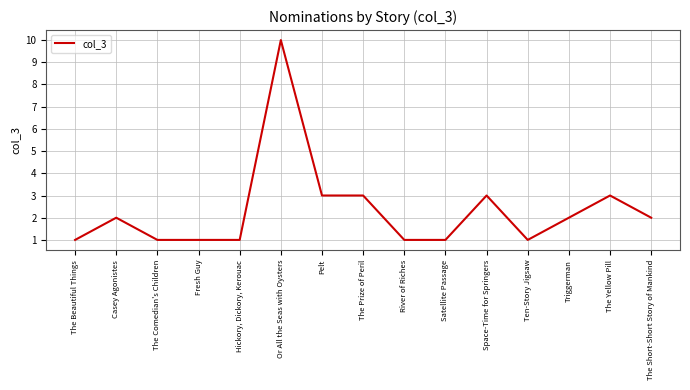

What is the approximate value at Or All the Seas with Oysters?

10